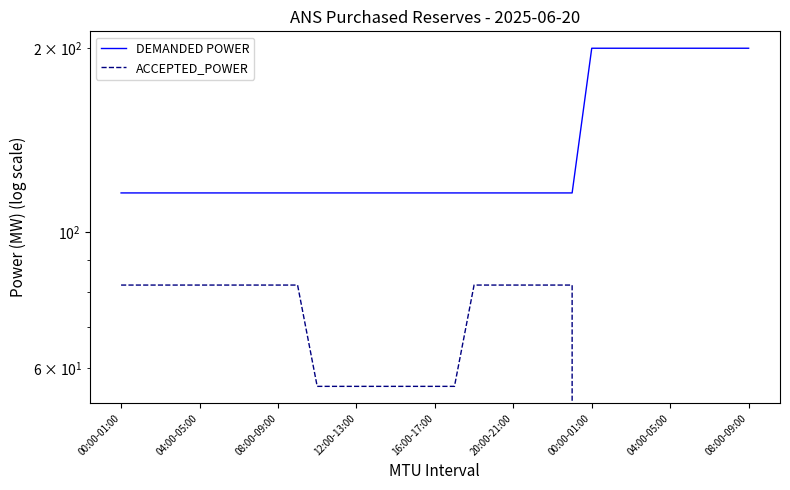

How many lines are shown in the chart?

2